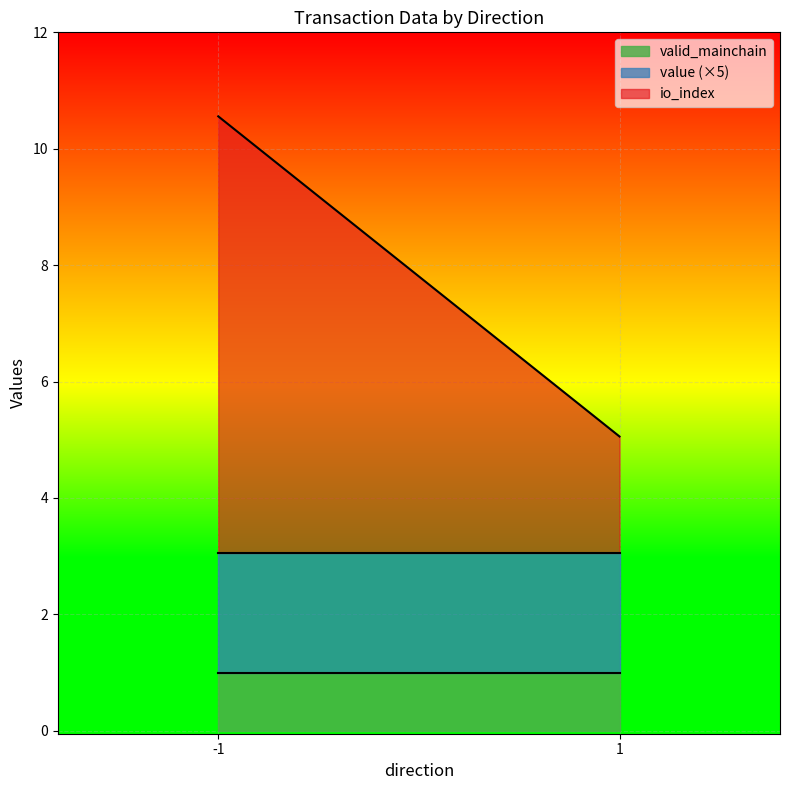

At which category does value reach its first local valley?

-1